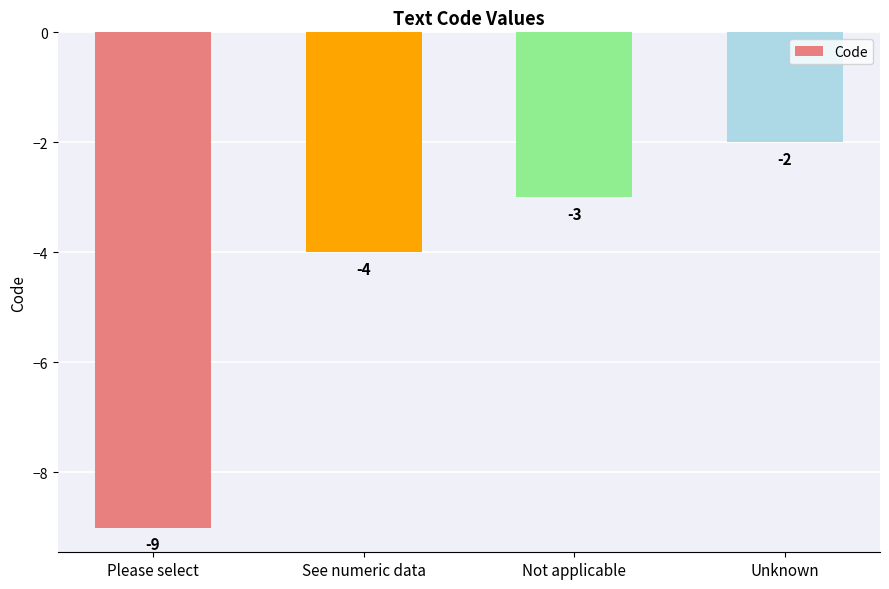

Does the chart contain any negative values?

Yes